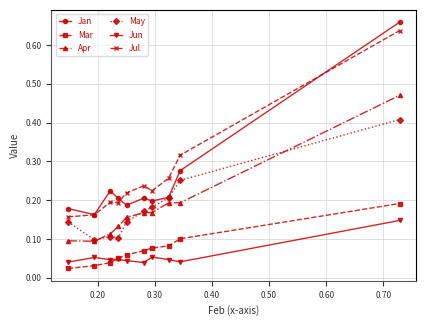

True or false: Jun and May cross at least once.

False